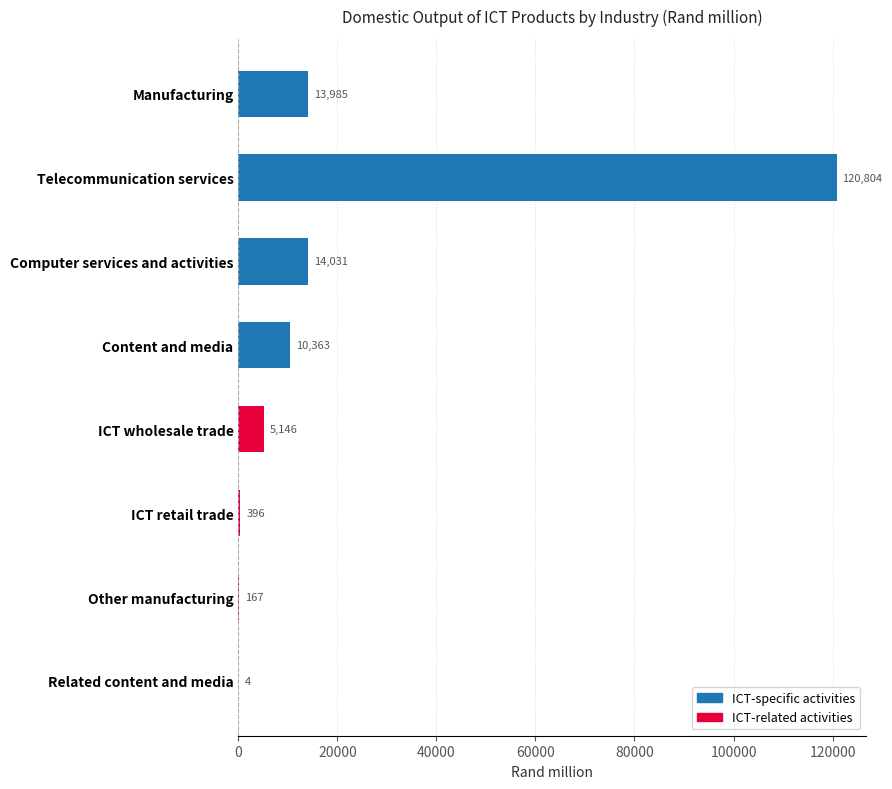

Count the number of categories in the chart.

8